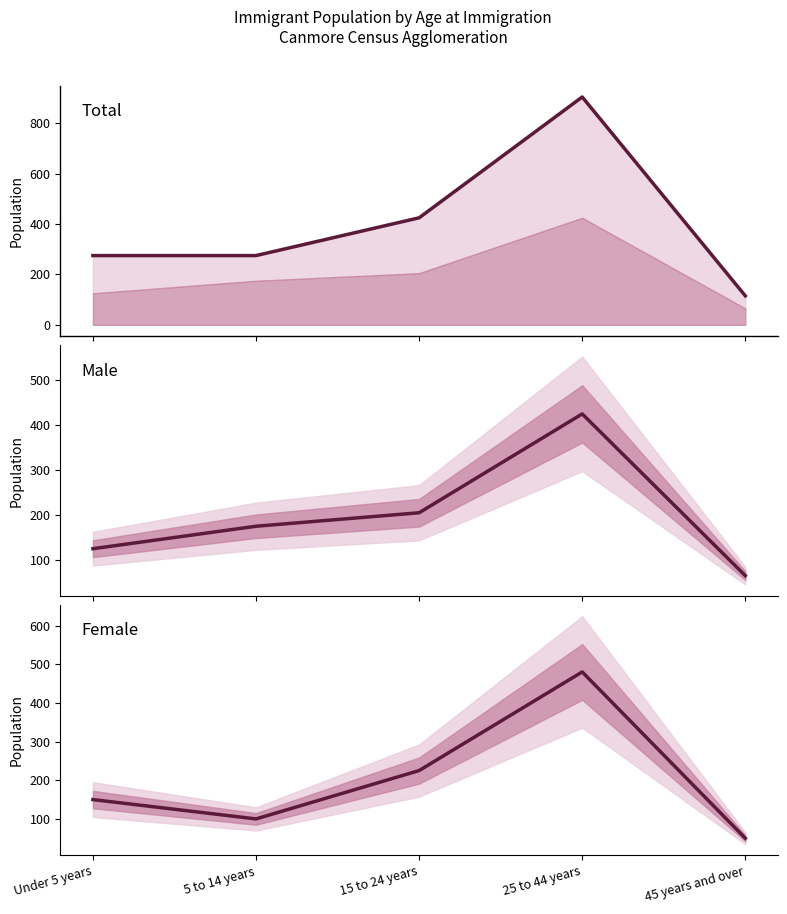

True or false: Male has a value of 425 at 25 to 44 years.

True